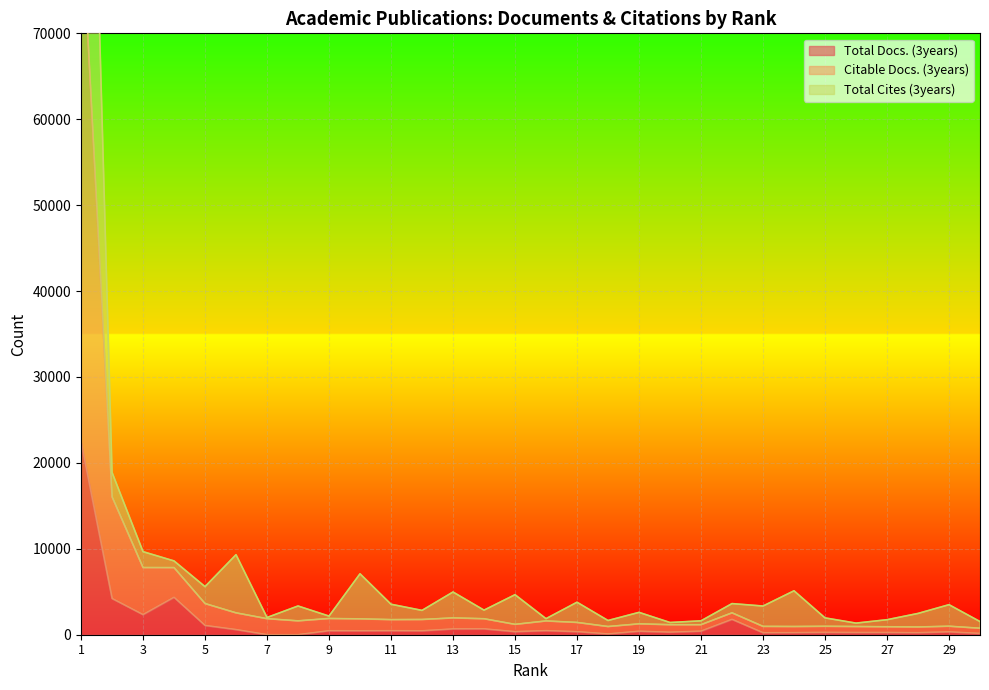

Does the chart display data point markers on the line(s)?

No